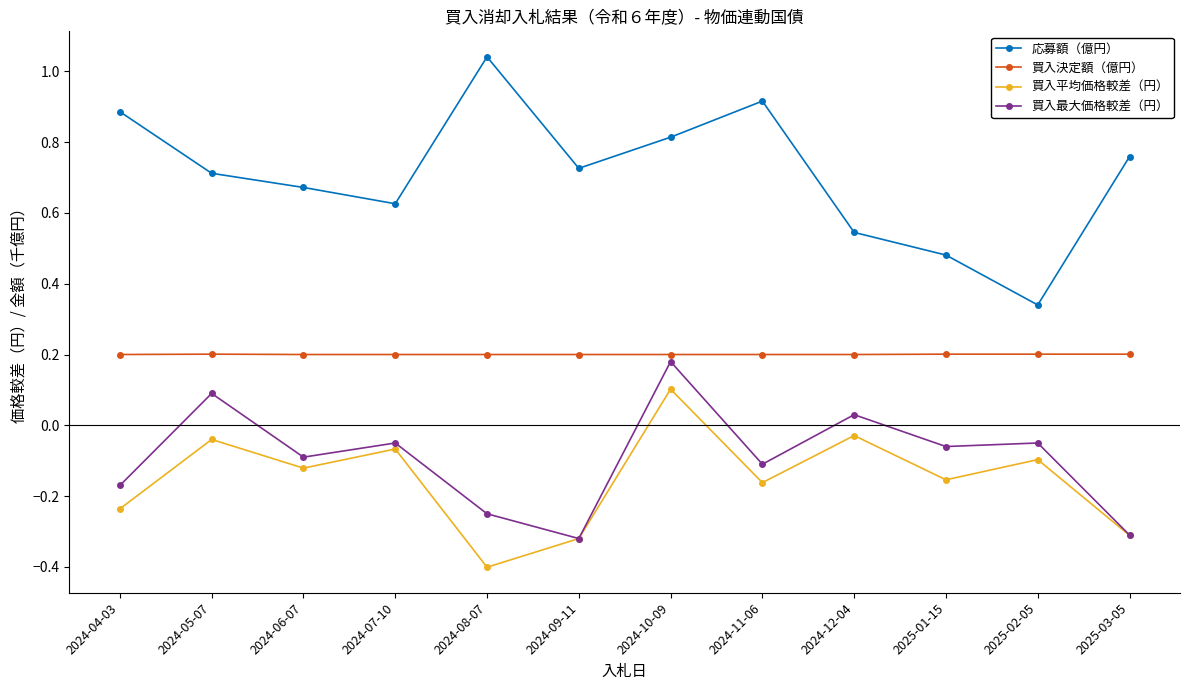

How many values in the 買入最大価格較差（円） series exceed 0?

3